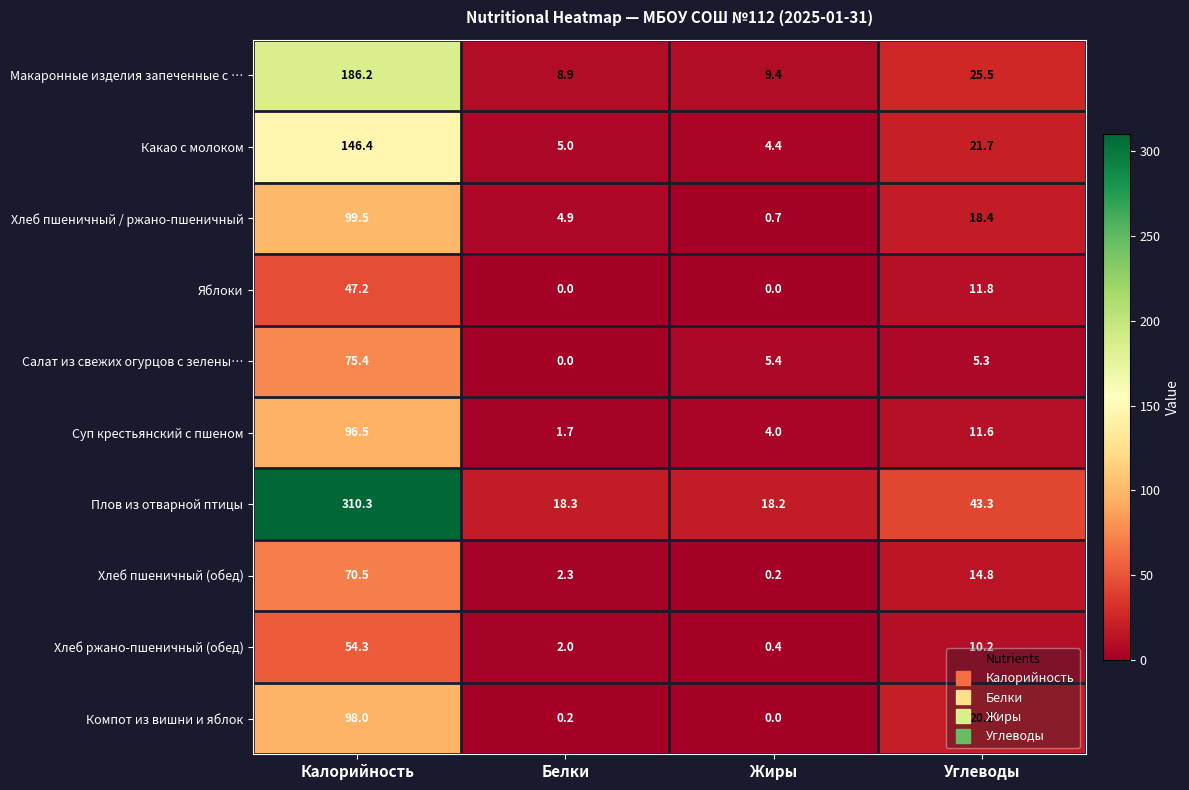

Count the number of data series in this chart.

10